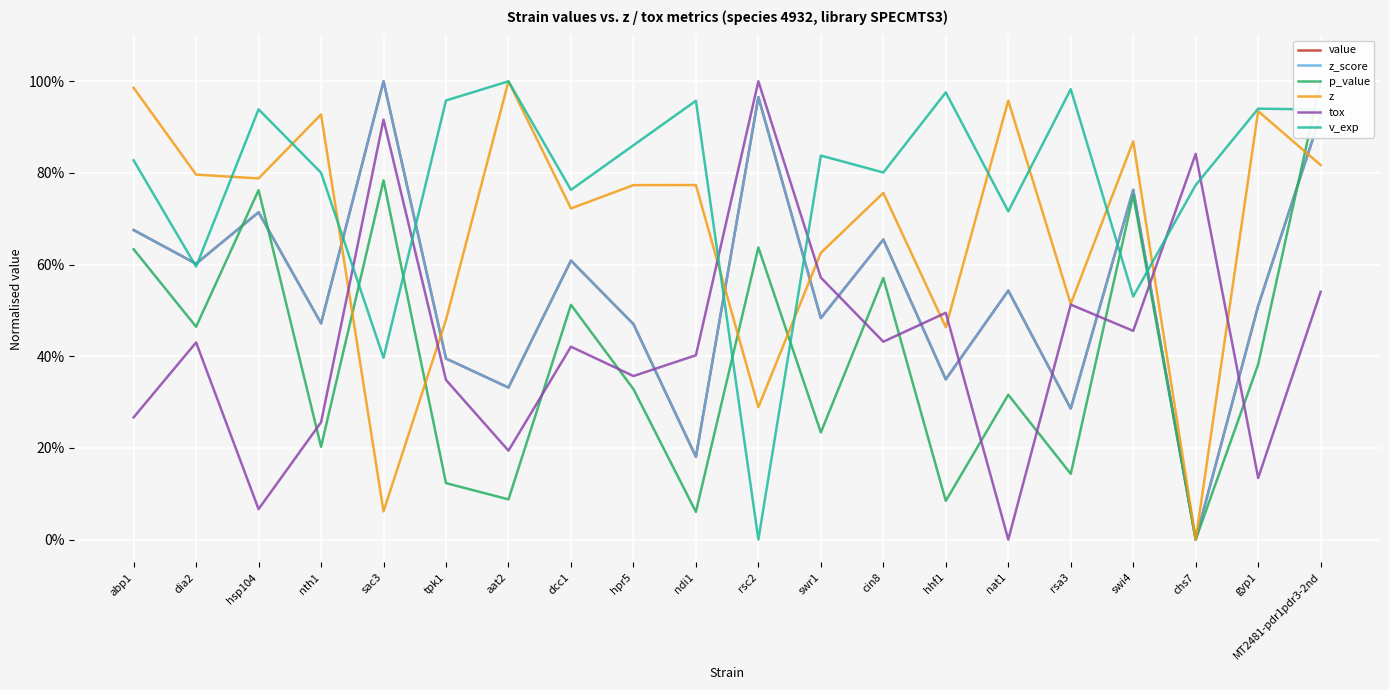

What is the total value across all series at hsp104?

4.0